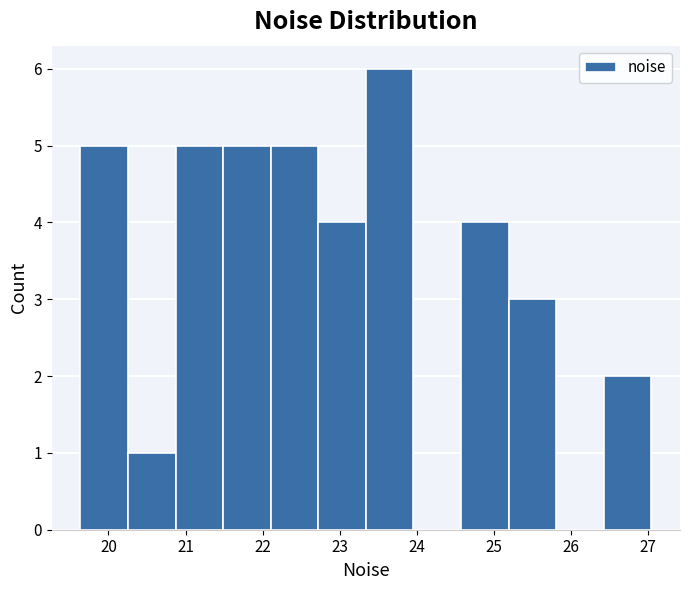

How tall is the bar that spans 23.3 to 24.0 on the x-axis? Neither the bar edges nor the heights are printed on the chart, so give them approximately, as read against the axes.

6